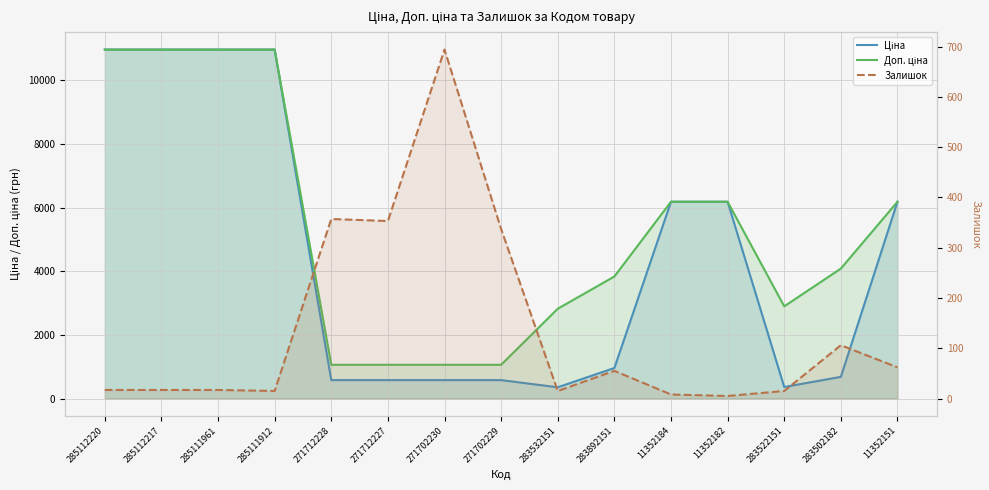

At which category does Залишок reach its first local valley?

285111912